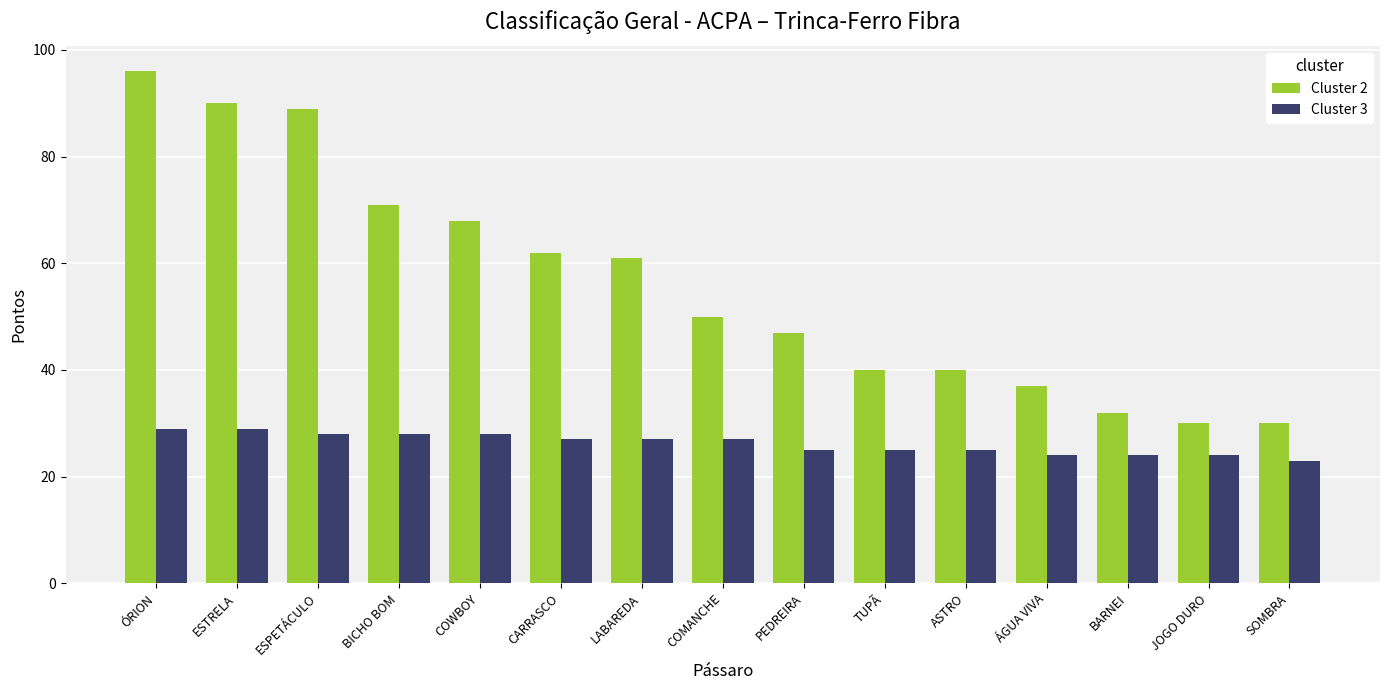

Which series has the widest spread of values?

Cluster 2